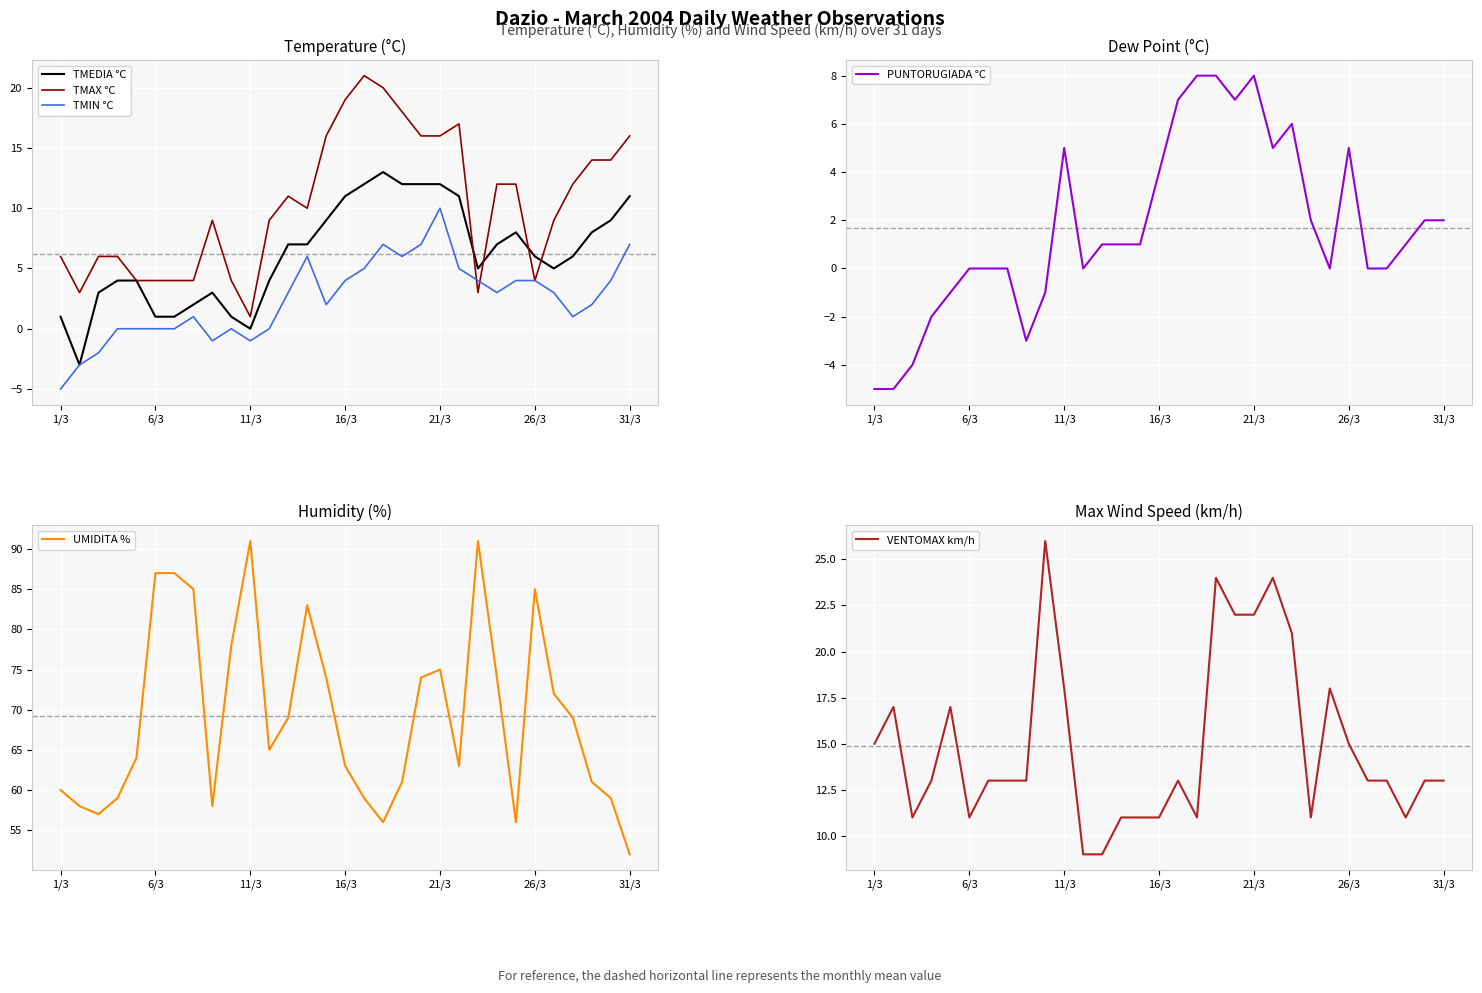

What is the maximum value for TMIN °C?

10